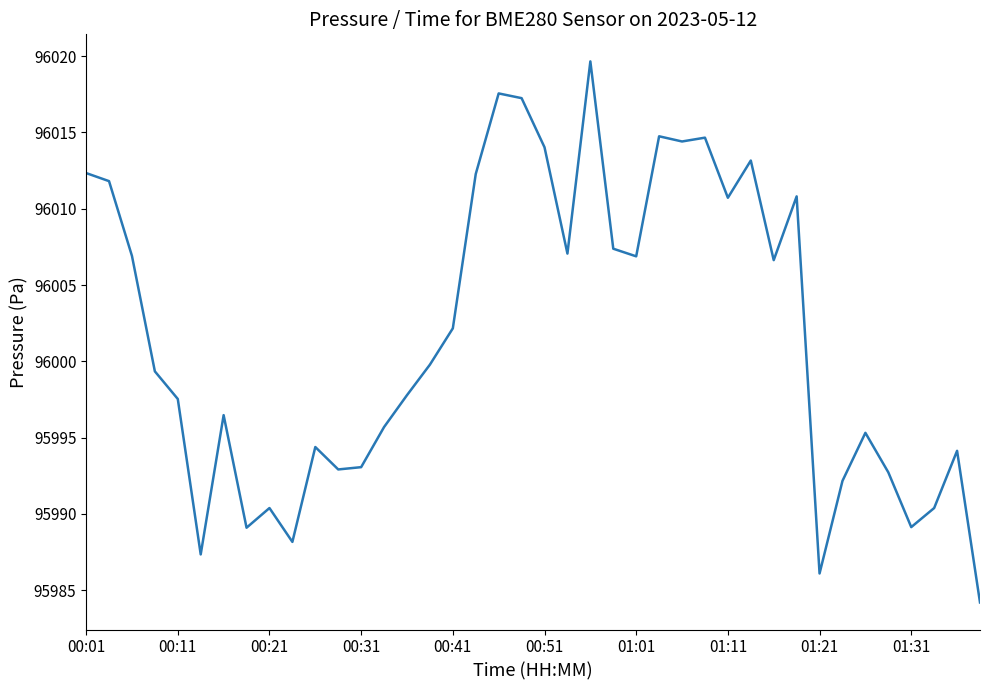

What is the difference between the maximum and second lowest values?

33.6